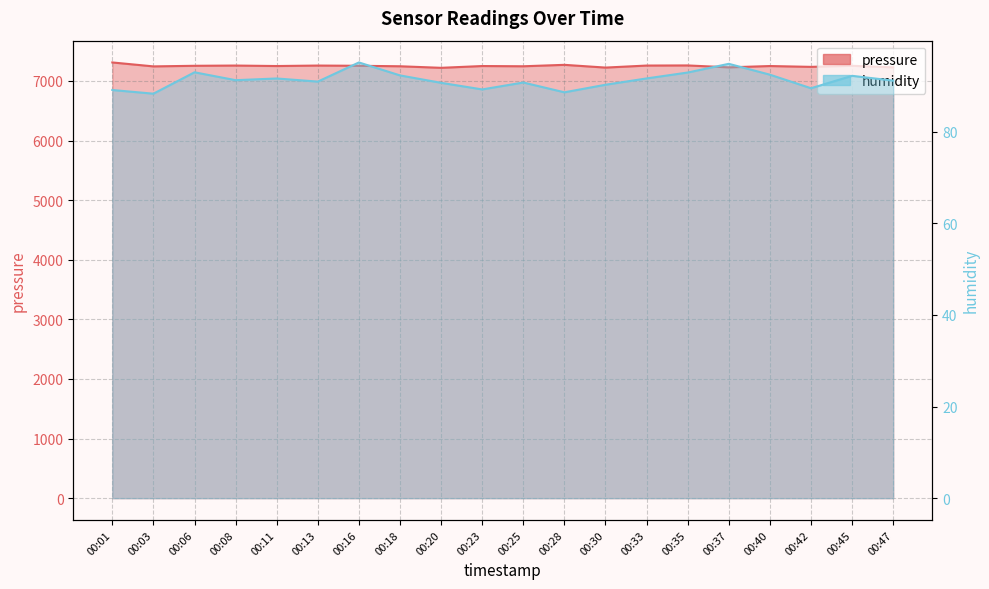

Reading left to right, extract all data points from this chart.

pressure: 7309.3	7243.3	7253.3	7257.3	7249.3	7257.3	7253.3	7245.3	7219.3	7249.3	7245.3	7269.3	7223.3	7257.3	7259.3	7227.3	7249.3	7235.3	7253.3	7227.3
humidity: 89.1	88.3	93.0	91.3	91.7	91.0	95.2	92.3	90.7	89.3	90.8	88.6	90.3	91.7	93.0	94.8	92.5	89.5	92.2	91.2